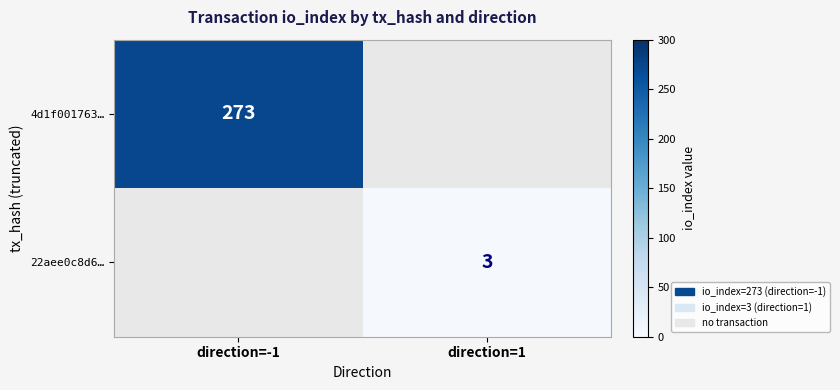

The value of 4d1f001763… at direction=-1 is 273. True or false?

True